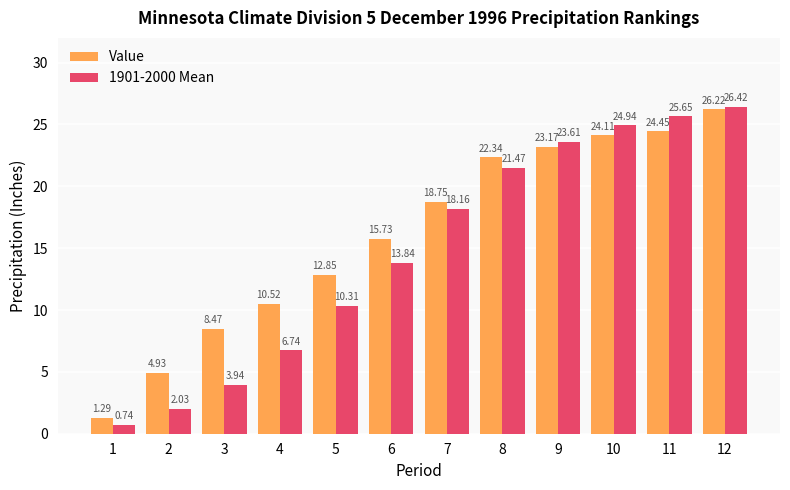

Between 4 and 8, which series saw the biggest shift?

1901-2000 Mean